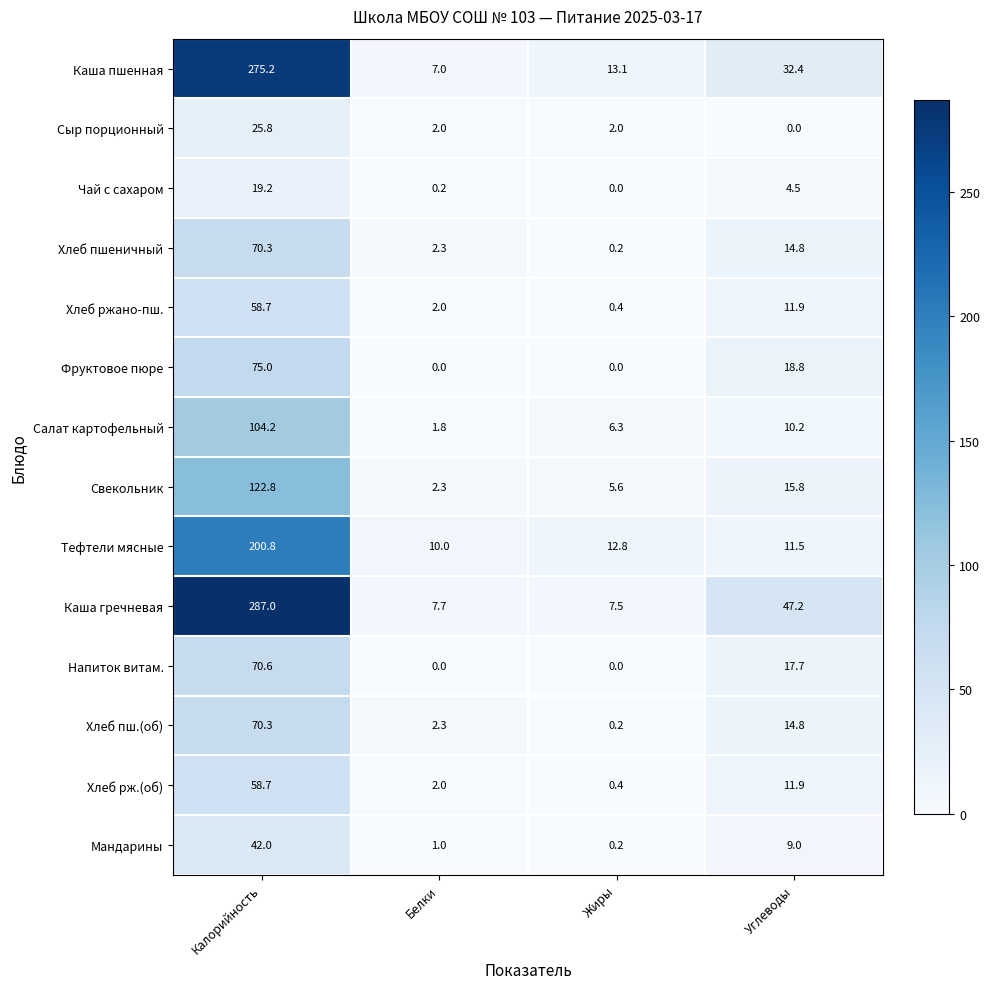

What is the total value across all series at Жиры?

48.7